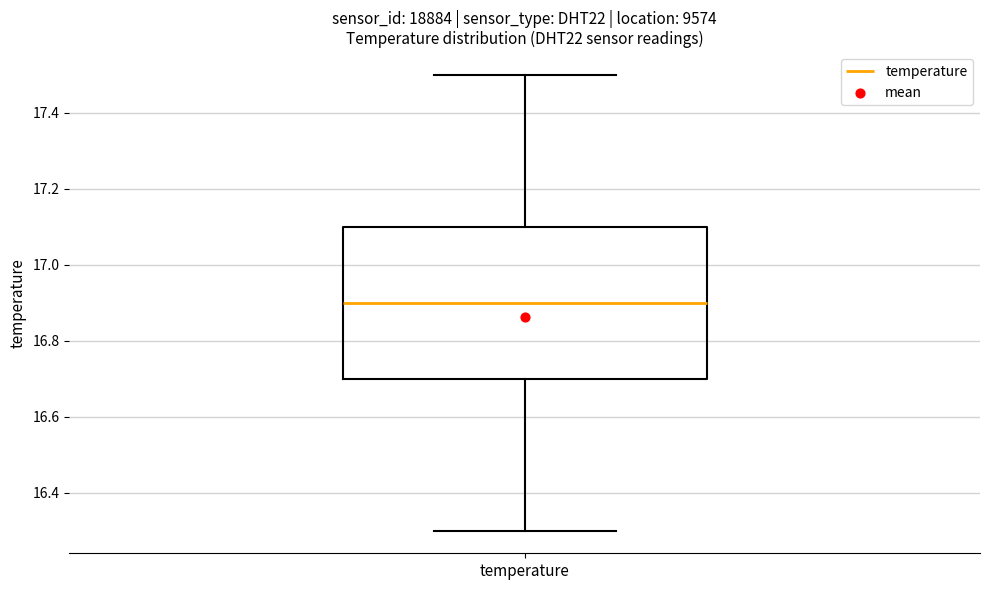

Read this box plot against the y-axis: the position of the median line, the range covered by the box, and the ends of both whiskers. The values are not printed on the chart, so give them approximately, as read against the axis.

median 16.9, box 16.7 to 17.1, whiskers 16.3 to 17.5